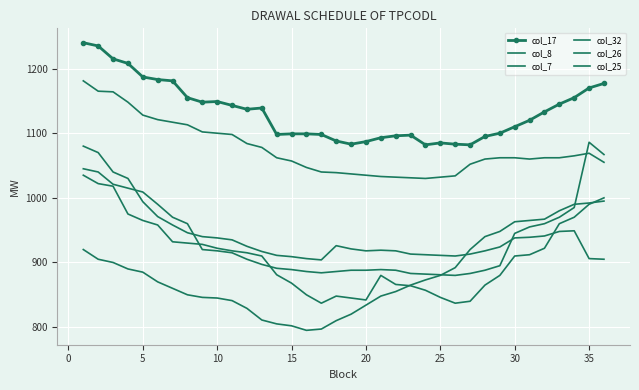

What are all the series names shown in the legend?

col_17, col_8, col_7, col_32, col_26, col_25